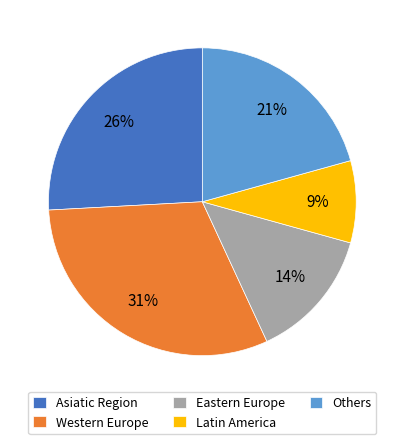

Is Western Europe the majority of the pie?

No